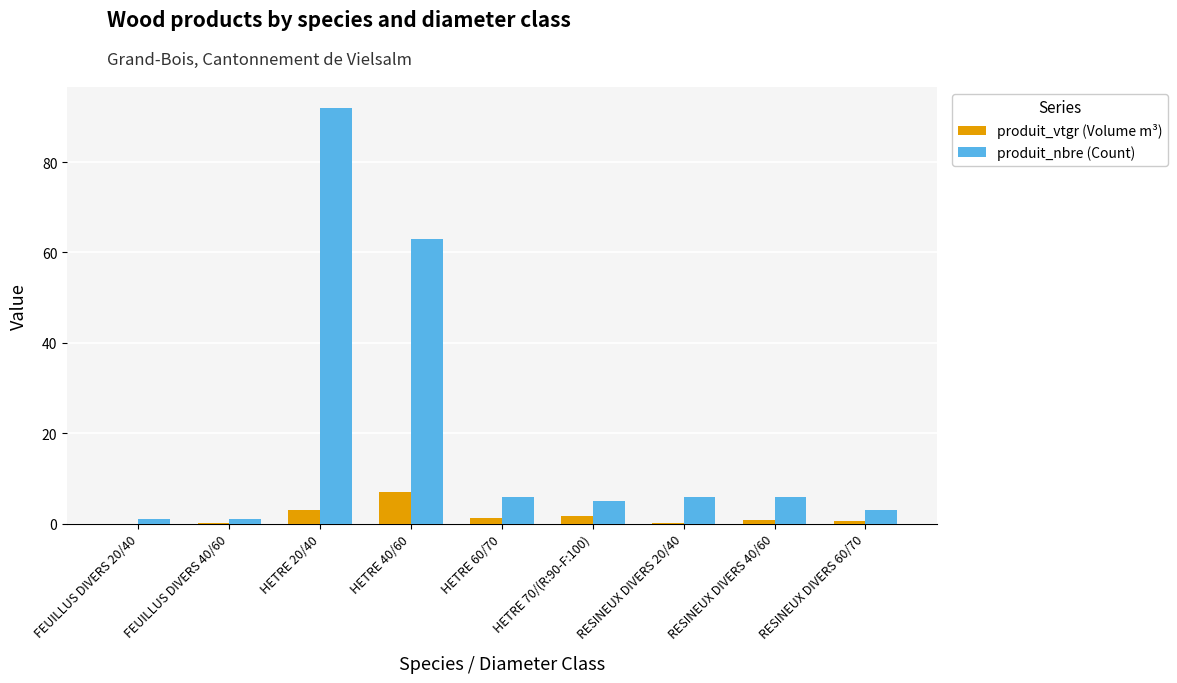

What is the maximum value shown in the chart?

92.0